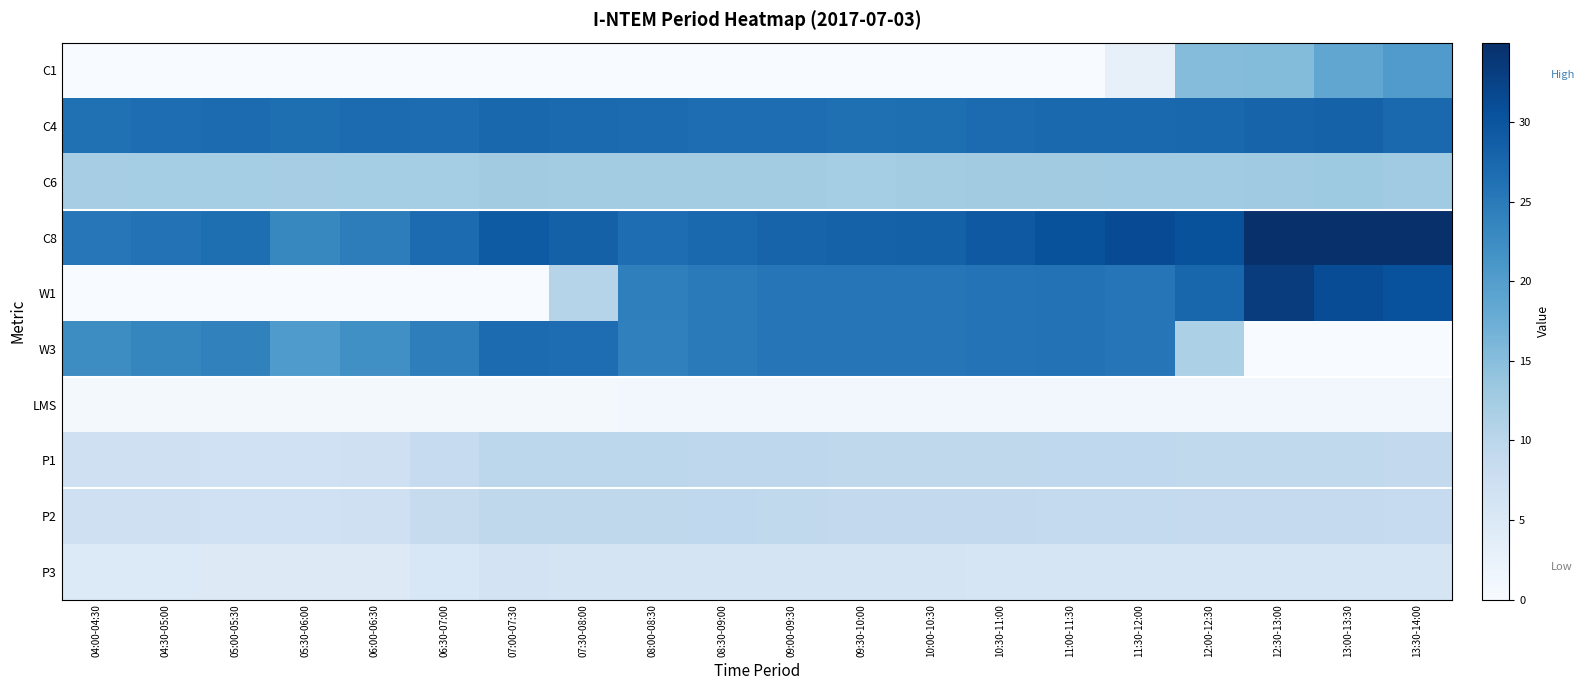

At how many categories does at least one series exceed 4?

20